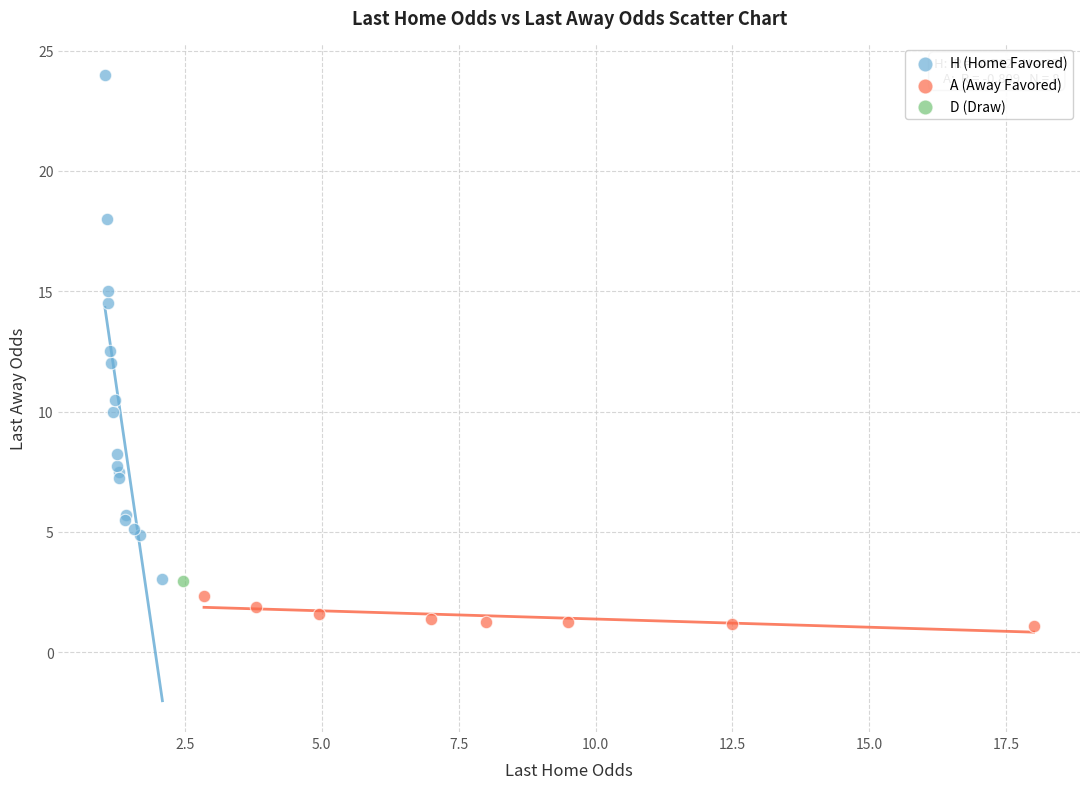

What are all the series names shown in the legend?

H (Home Favored), A (Away Favored), D (Draw)